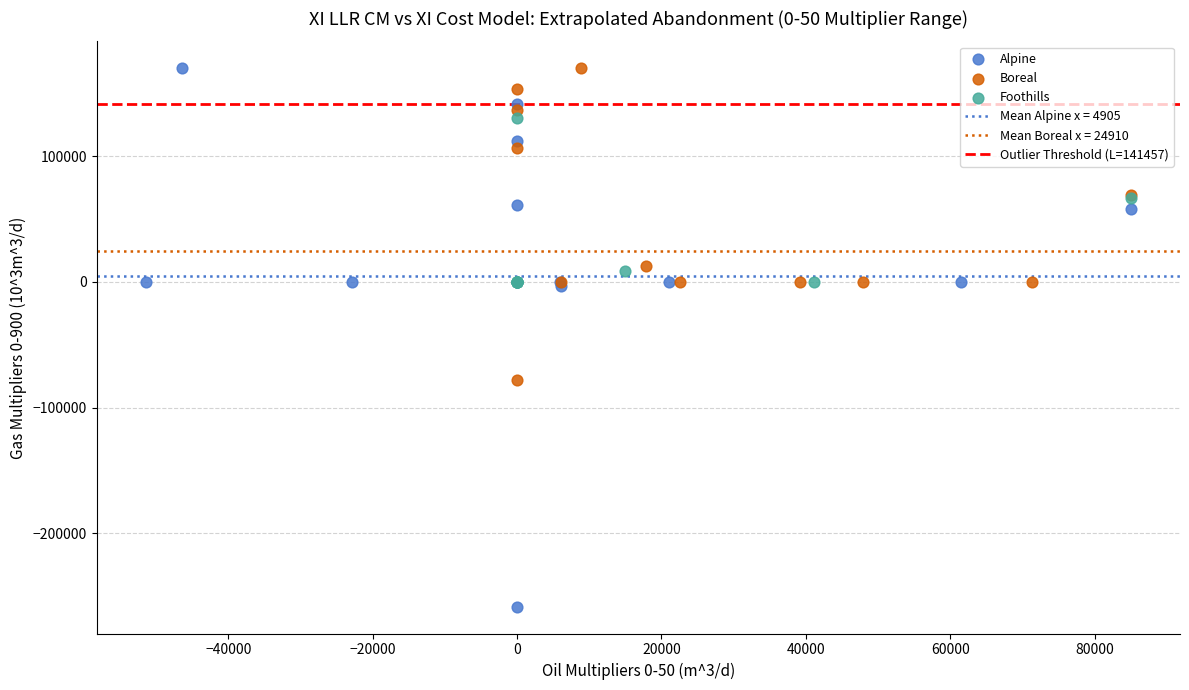

Which series has the largest Y range (max minus min)?

Alpine